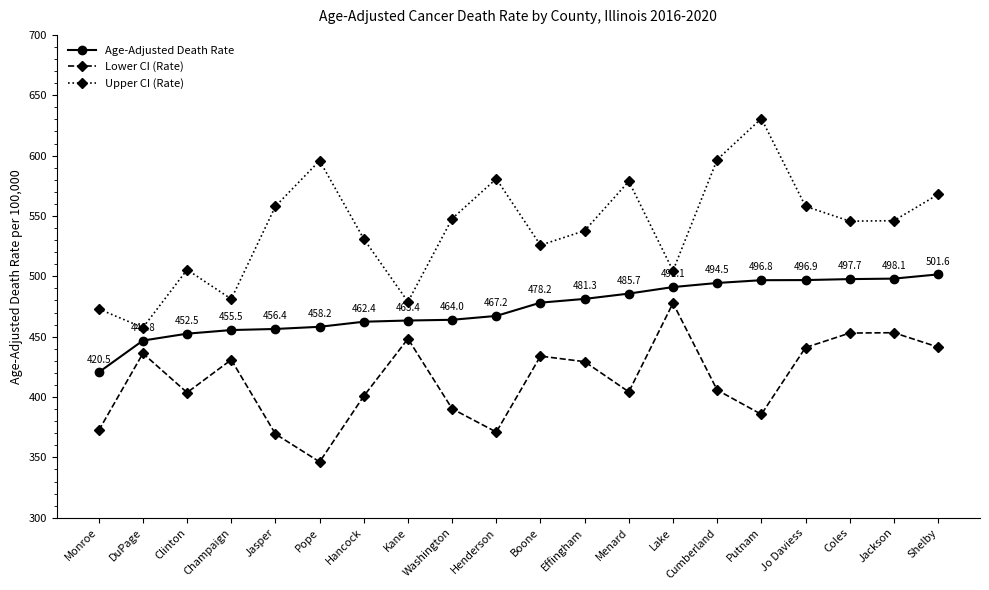

Which series changed the most between Hancock and Shelby?

Lower CI (Rate)